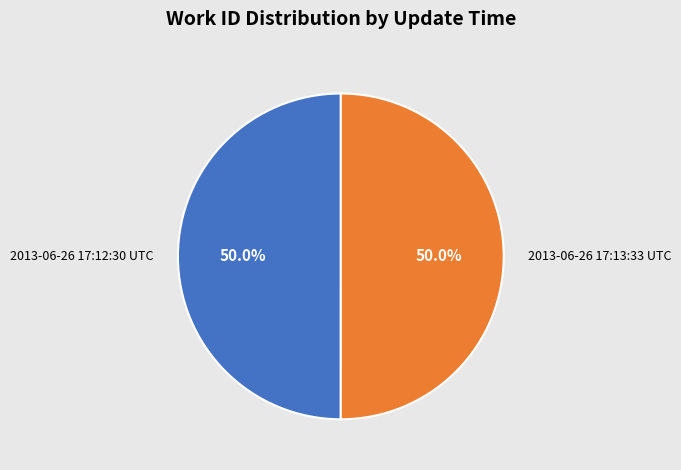

How many slices are in this pie chart?

2